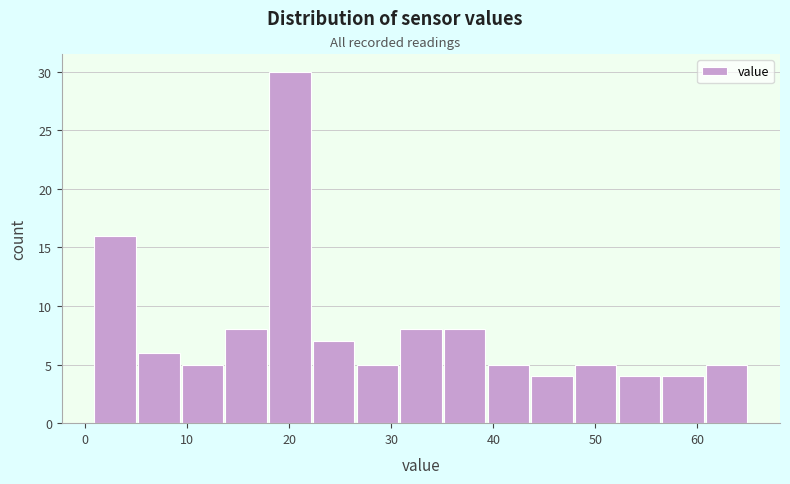

Over which range of the x-axis is the bar tallest?

18 to 22